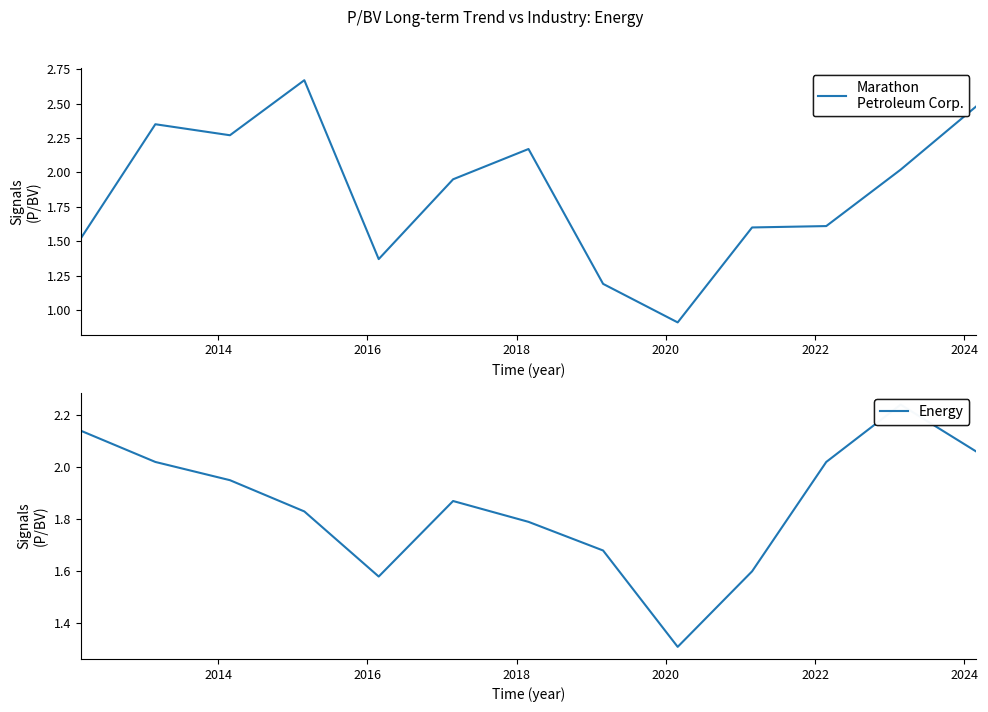

Which series has the largest range (max minus min)?

Marathon Petroleum Corp.